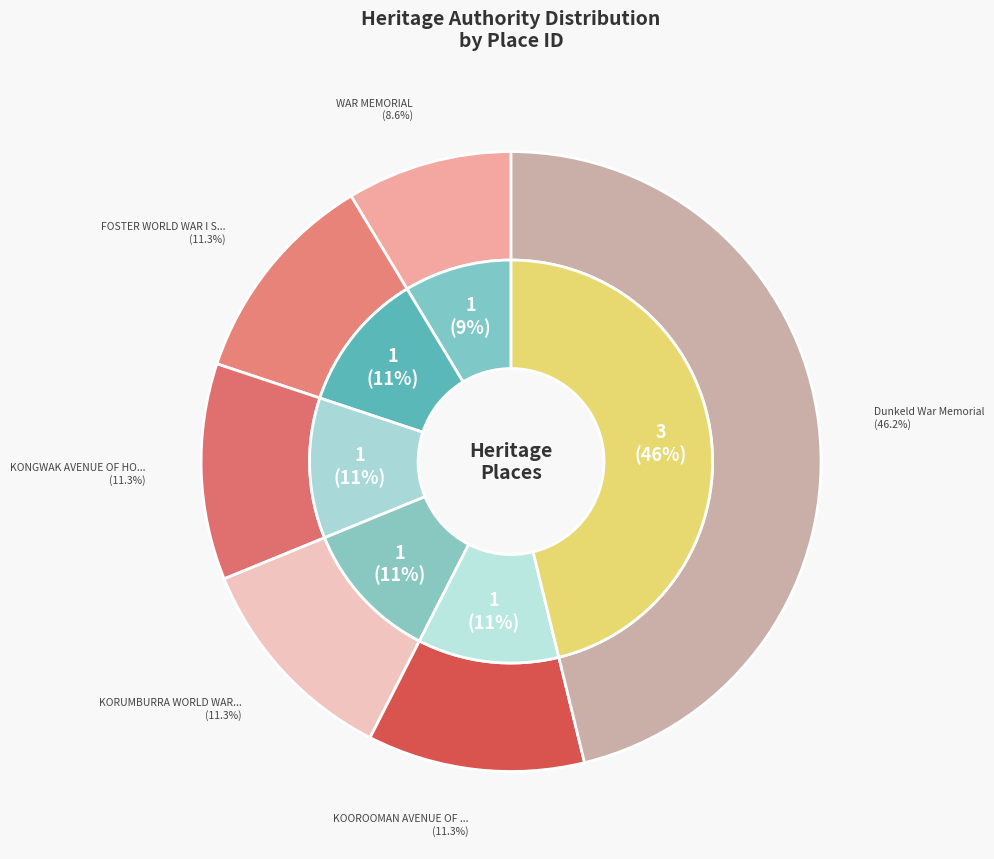

Count the number of slices in the pie.

6